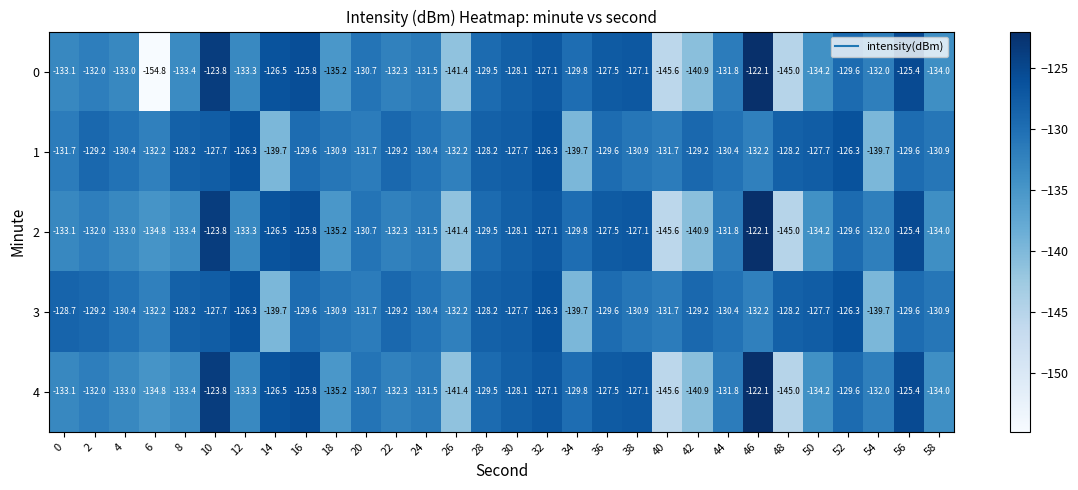

What is the spread (max minus min) of values at 58?

3.1